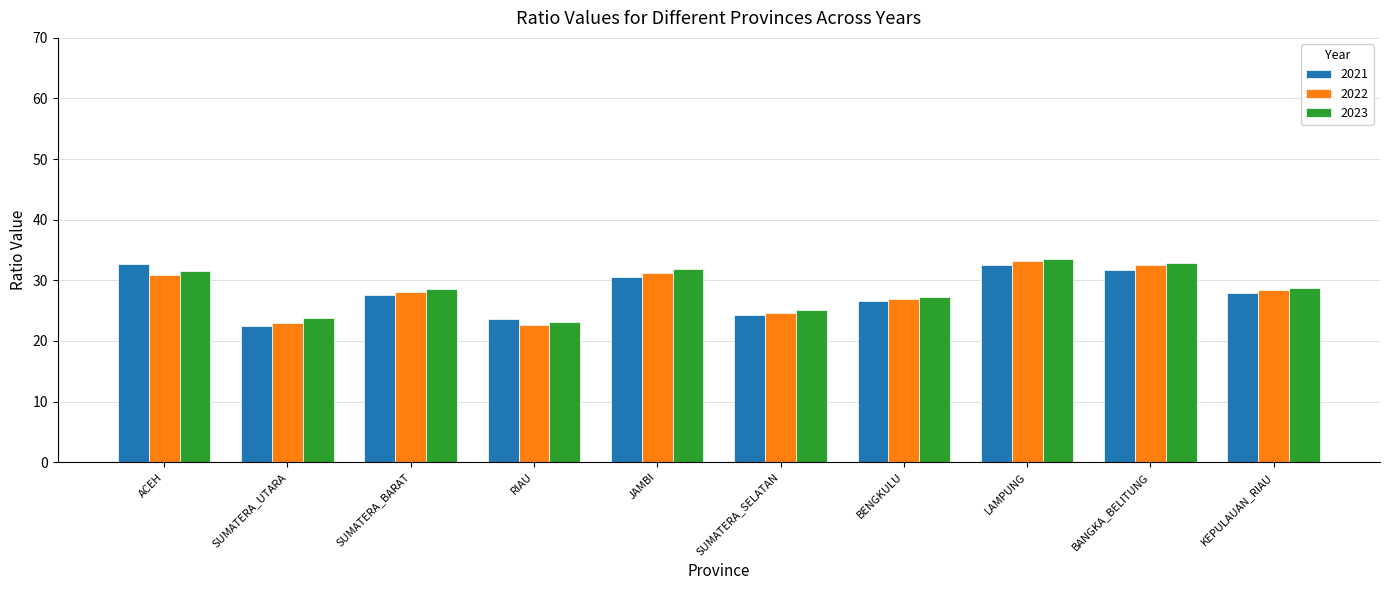

The 2022 series shows 26.9 at BENGKULU. True or false?

True